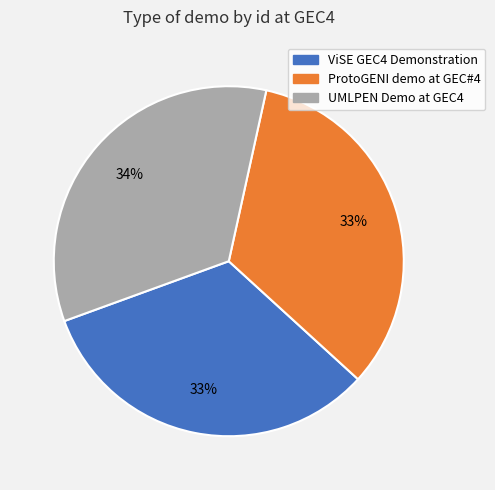

The UMLPEN Demo at GEC4 slice represents 34% of the pie. True or false?

True